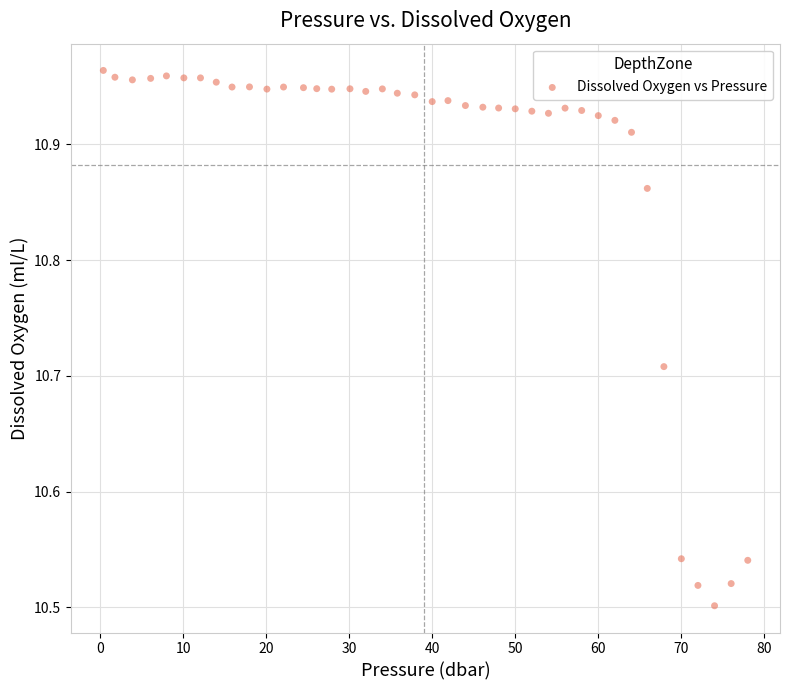

What is the range of X values (max minus min)?

77.6